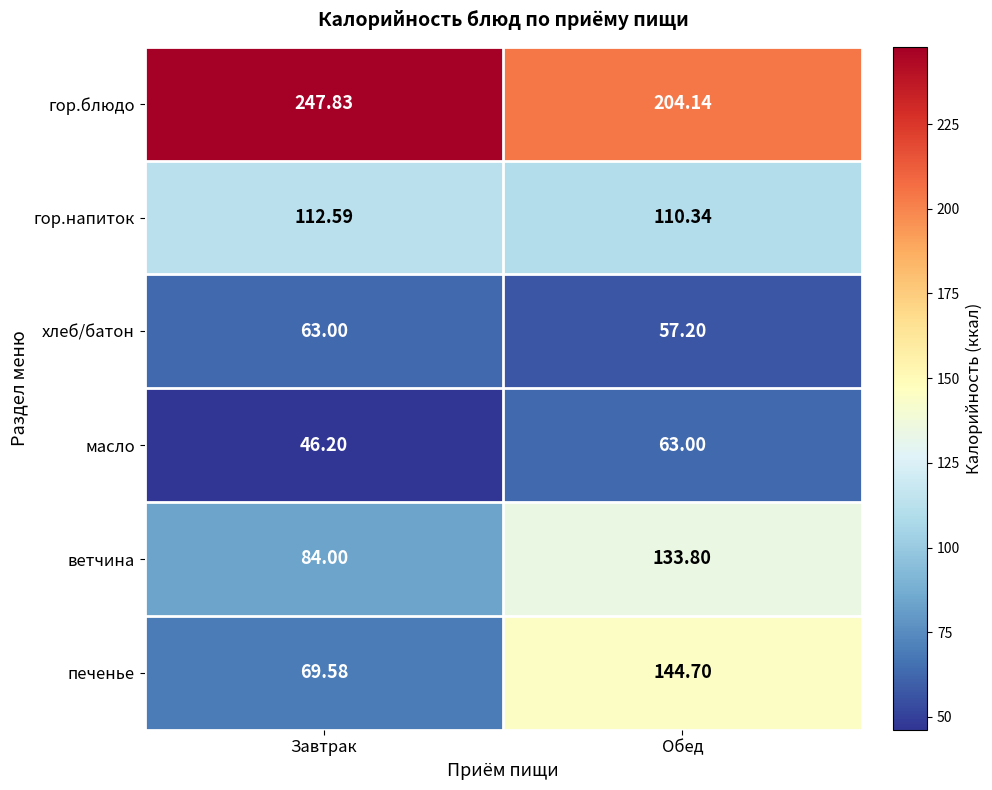

What is the total value across all series at Обед?

713.2